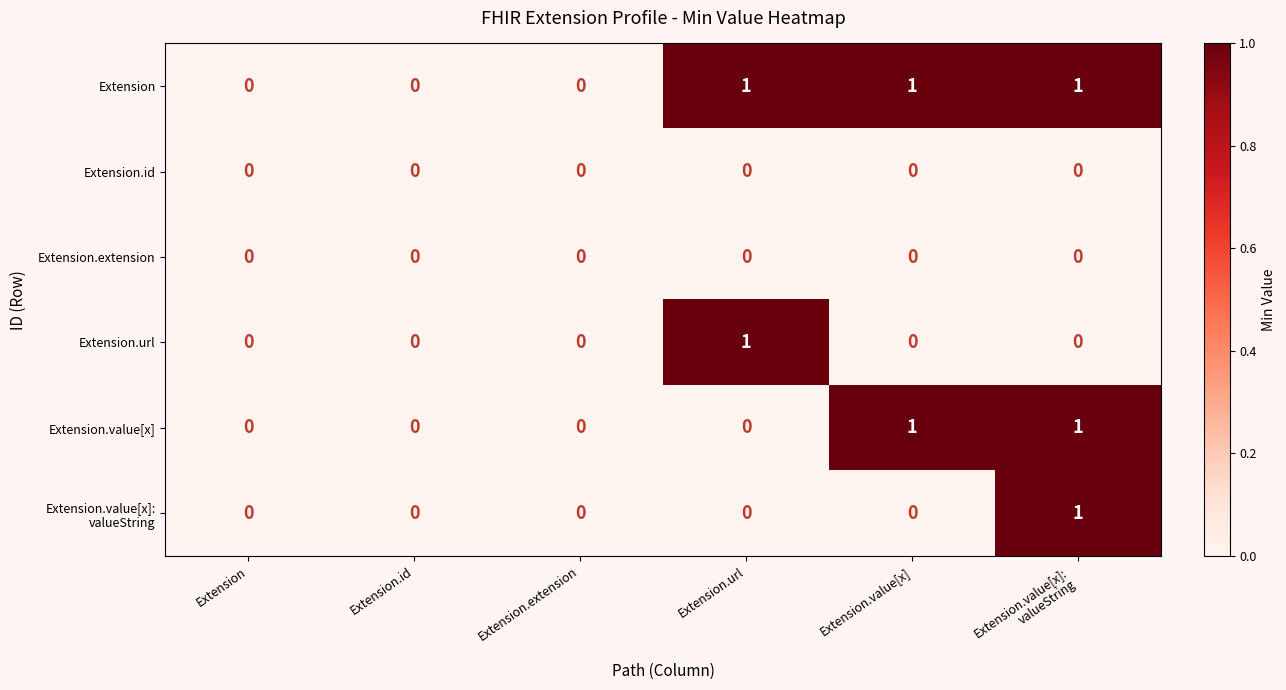

Is it true that Extension.extension equals 0 at Extension.id?

True